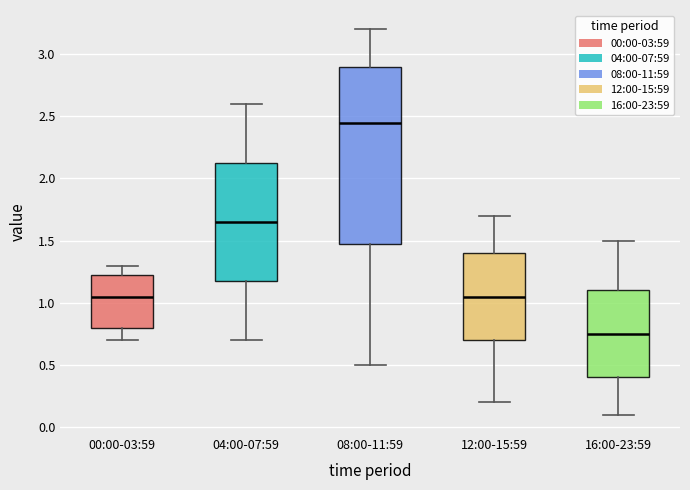

Which box's median line is the highest?

08:00-11:59